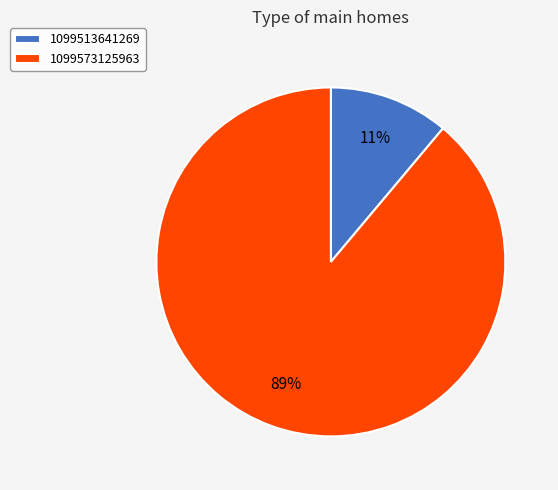

To the nearest percent, what percentage of the pie is 1099573125963?

89%